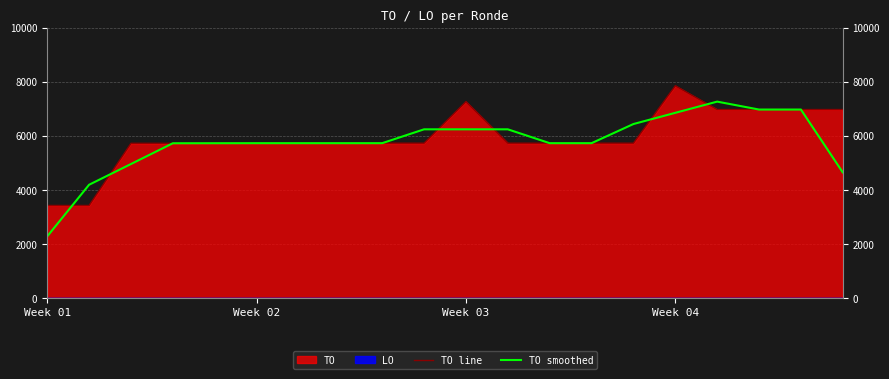

At which label does TO line reach its minimum?

Week 01